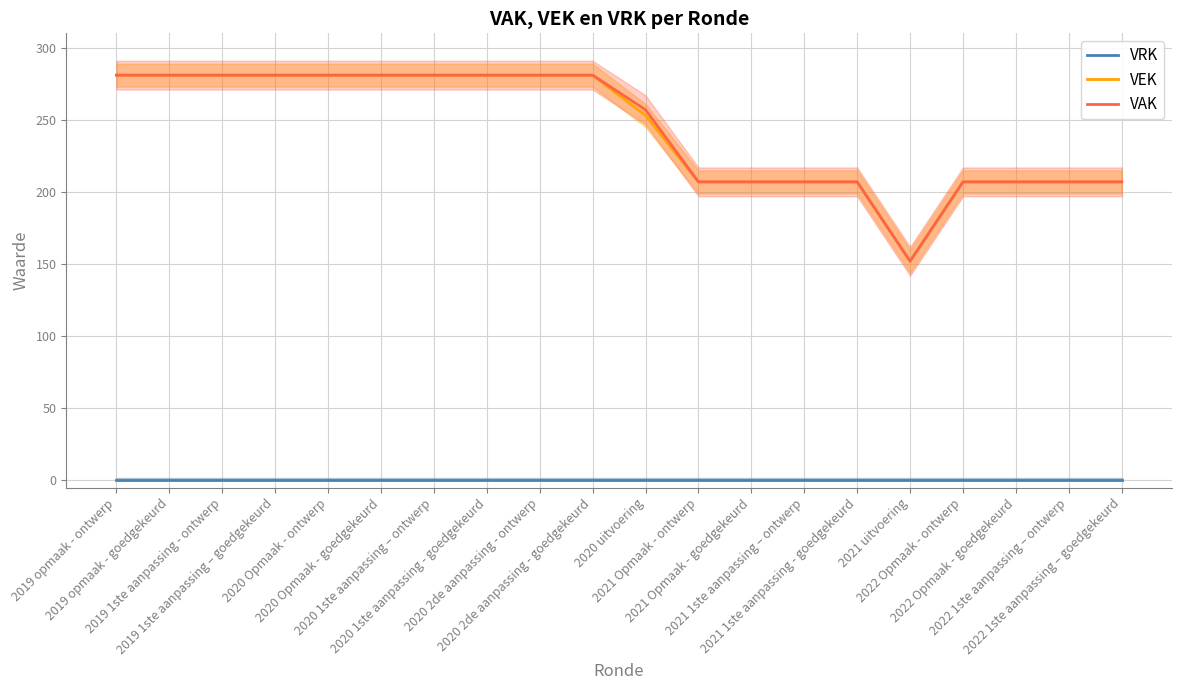

True or false: VAK and VRK cross at least once.

False